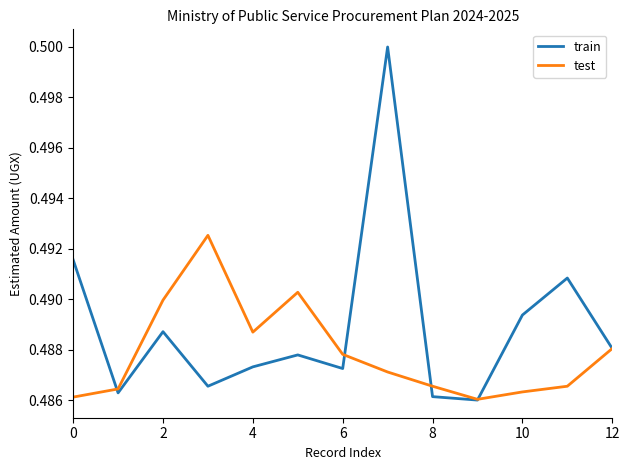

Which series has the largest total across all categories?

train